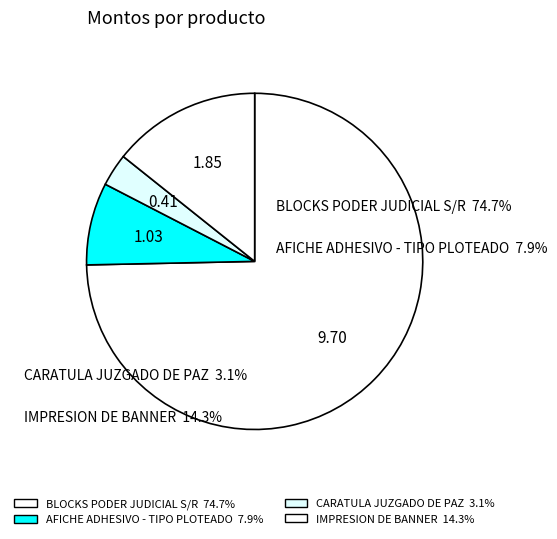

Does BLOCKS PODER JUDICIAL S/R account for over 50% of the chart?

Yes